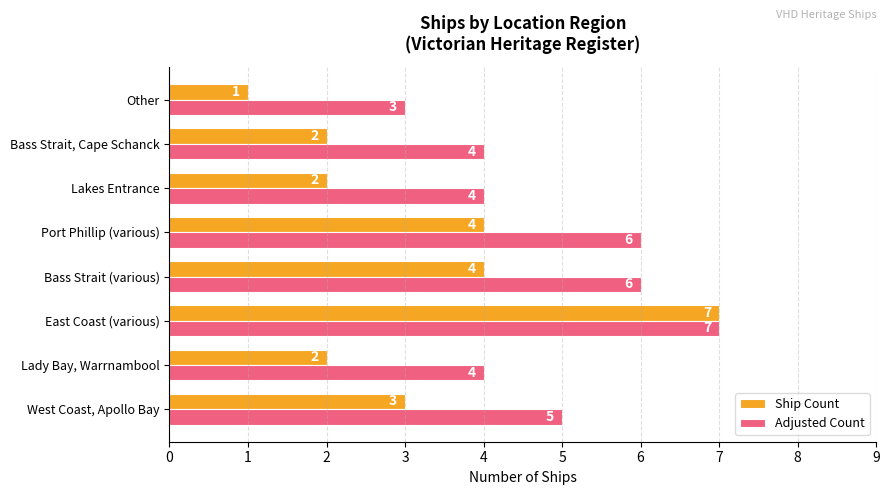

How many categories are shown in the chart?

8